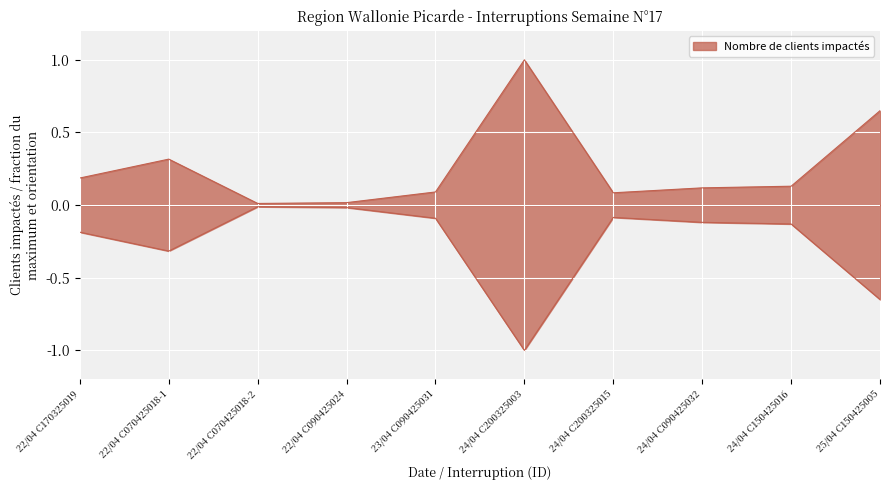

The value at 24/04 C200325015 is 0.1. True or false?

True